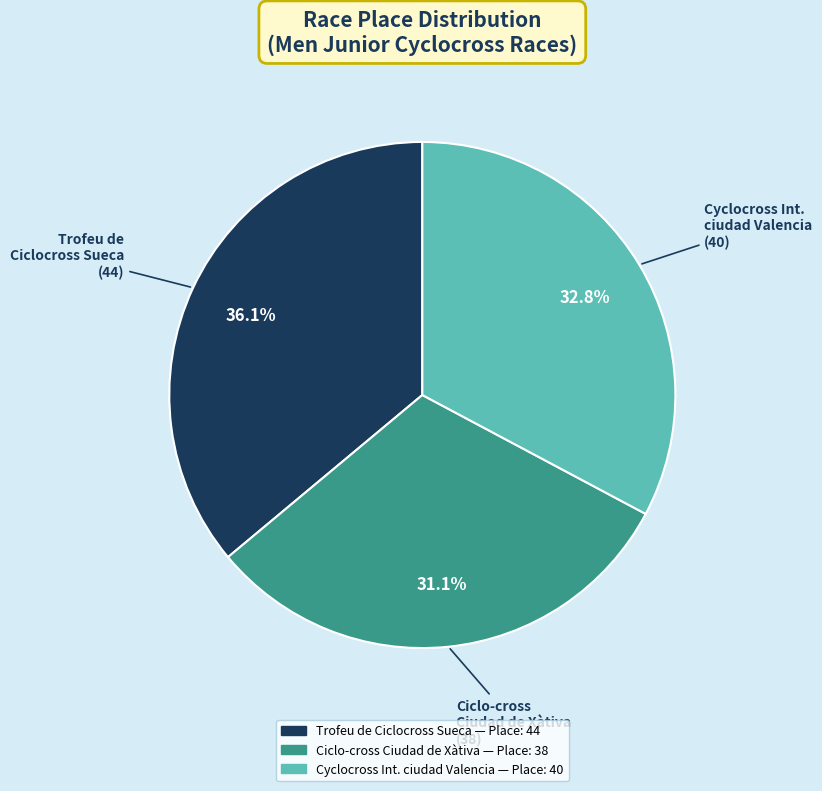

Is there any slice that represents more than half of the pie?

No